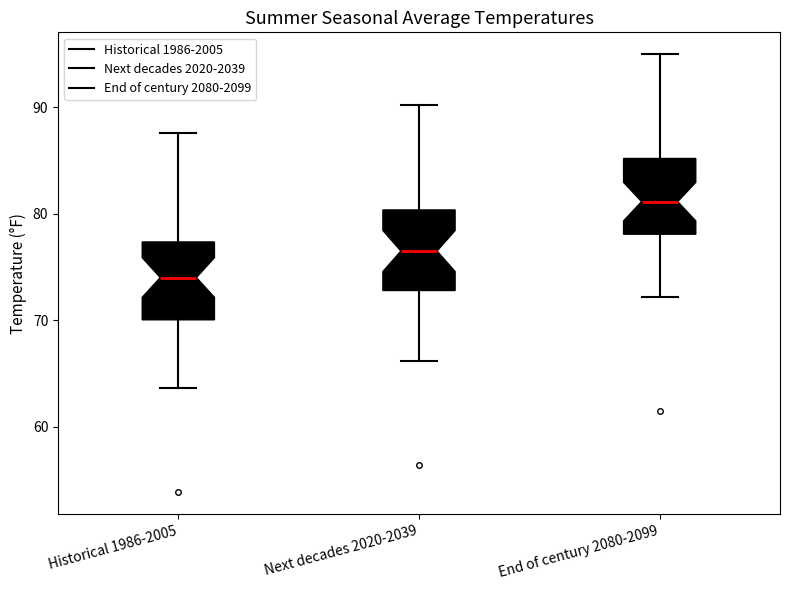

Where is the upper edge of the box for Next decades 2020-2039 on the y-axis? The values are not printed on the chart, so give them approximately, as read against the axis.

80